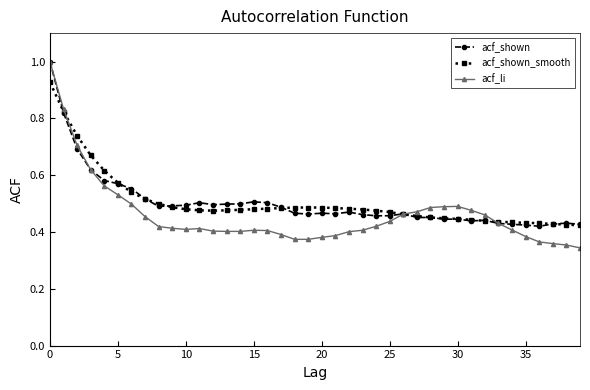

At how many categories does at least one series exceed 0?

40